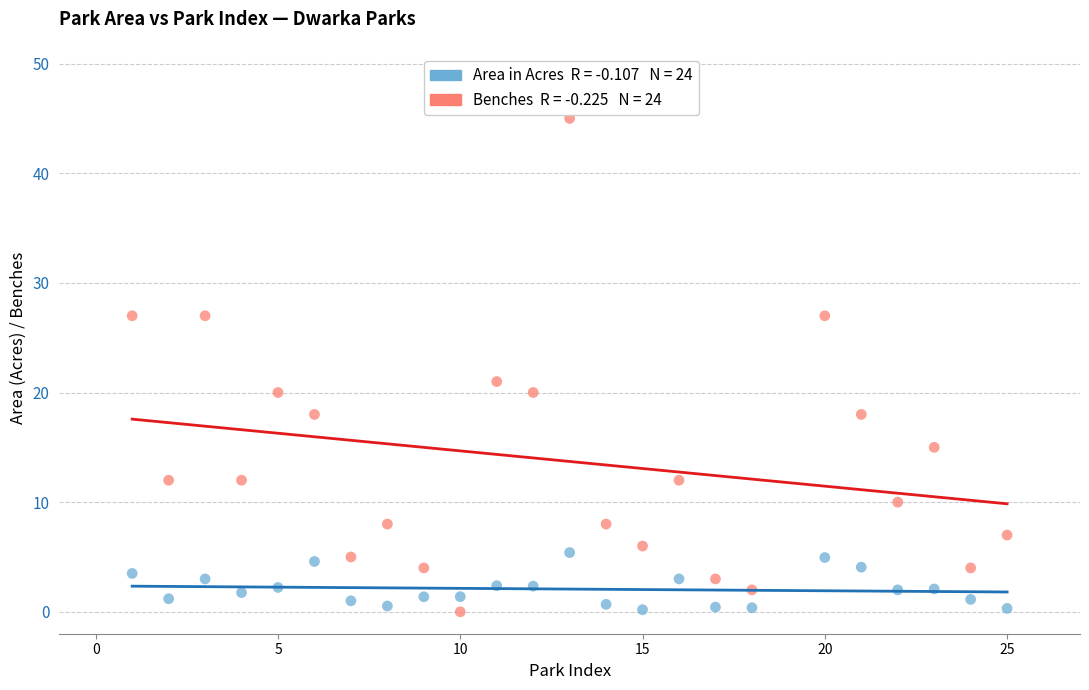

Across all series, what Y value is closest to 22?

21.0